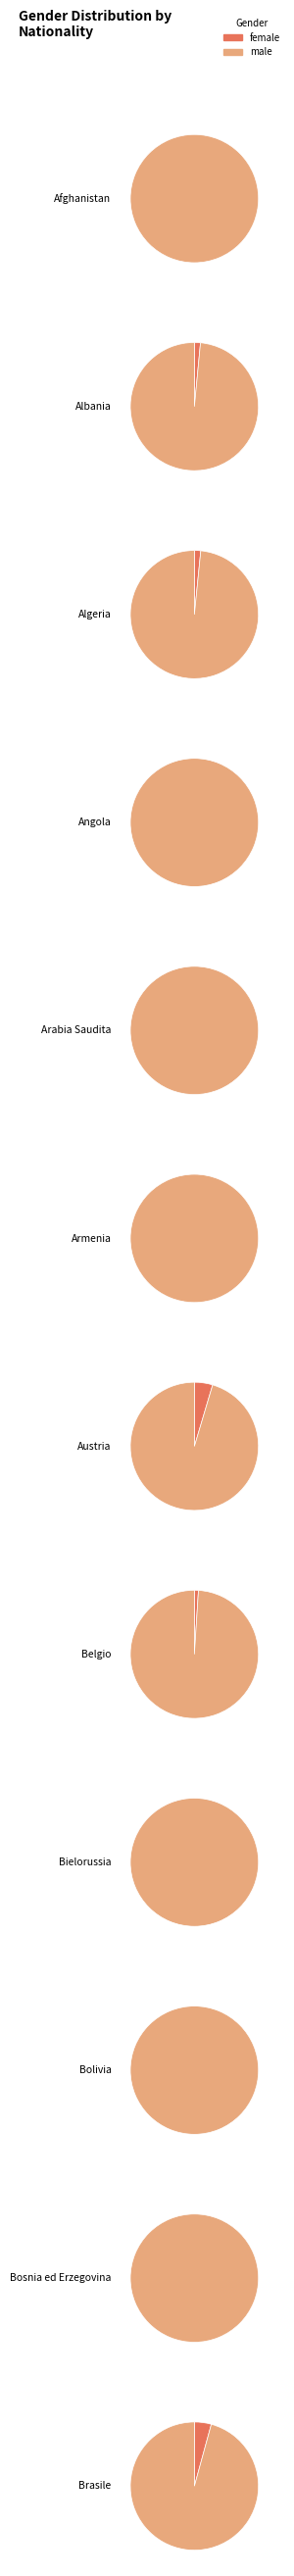

Is it true that Armenia is 1% of the pie?

False